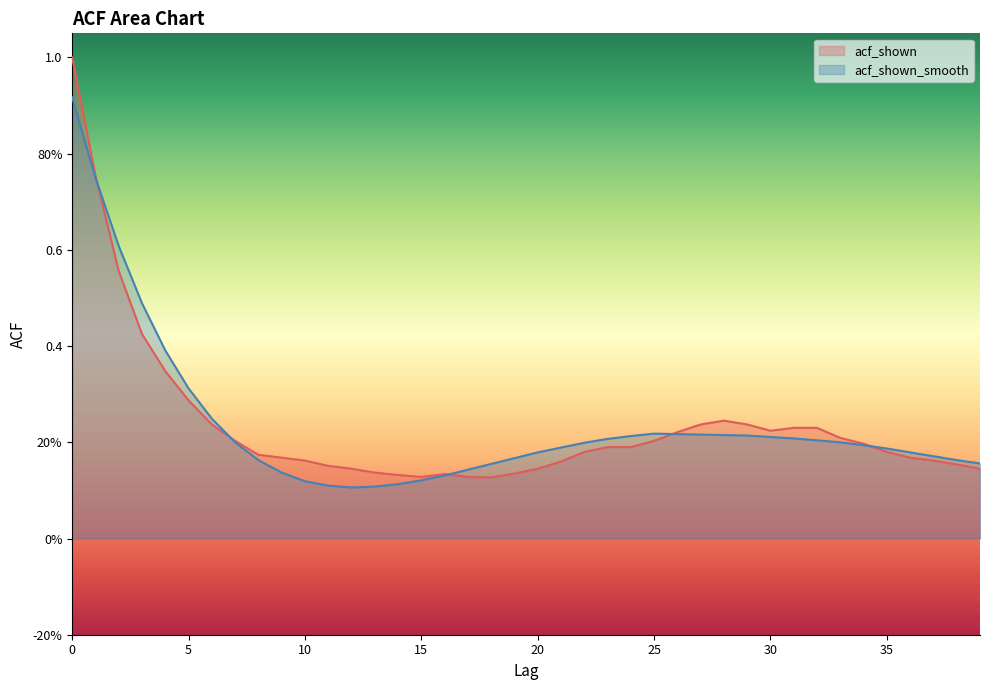

List the series in order of their peak value, lowest first.

acf_shown_smooth, acf_shown